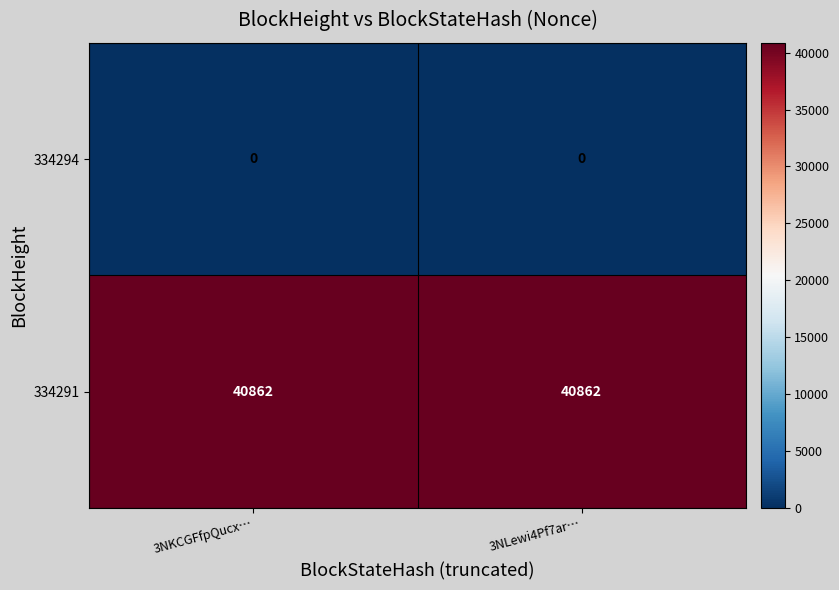

The value of 334291 at 3NKCGFfpQucx… is 40862. True or false?

True